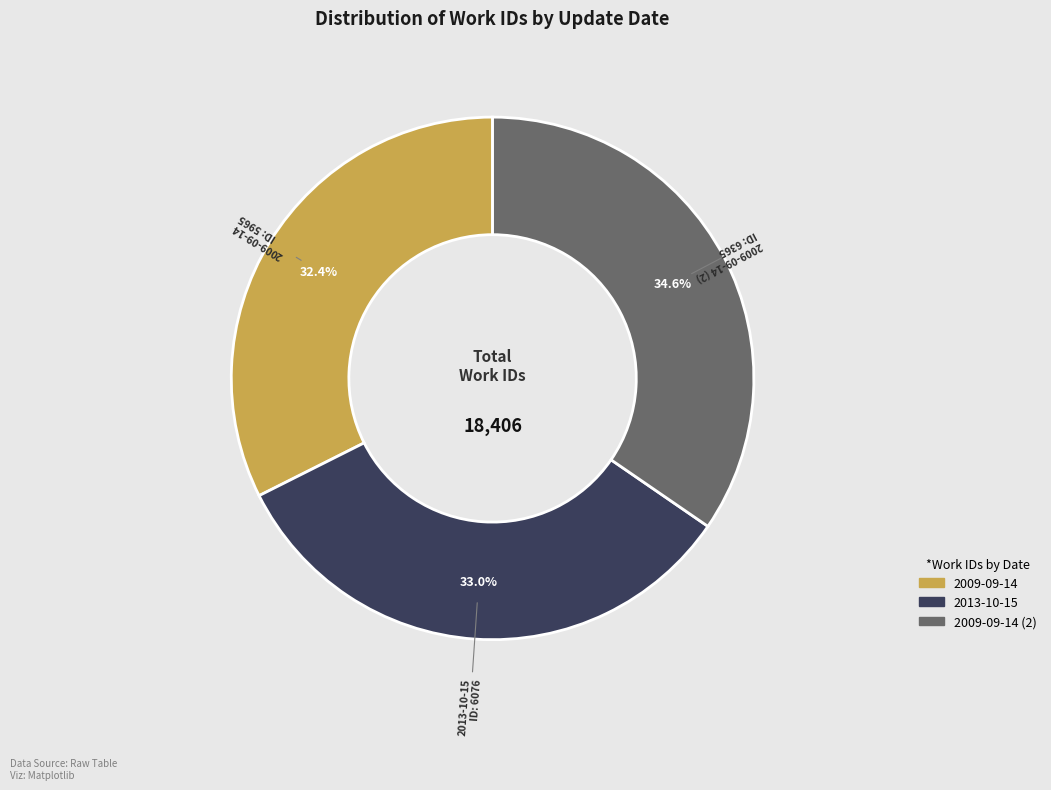

Is there a majority slice in this chart?

No